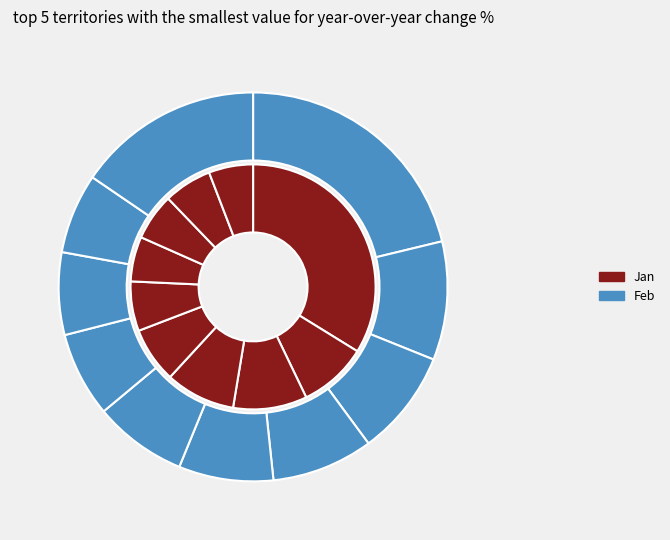

Does pct15 represent more than half of the total?

No